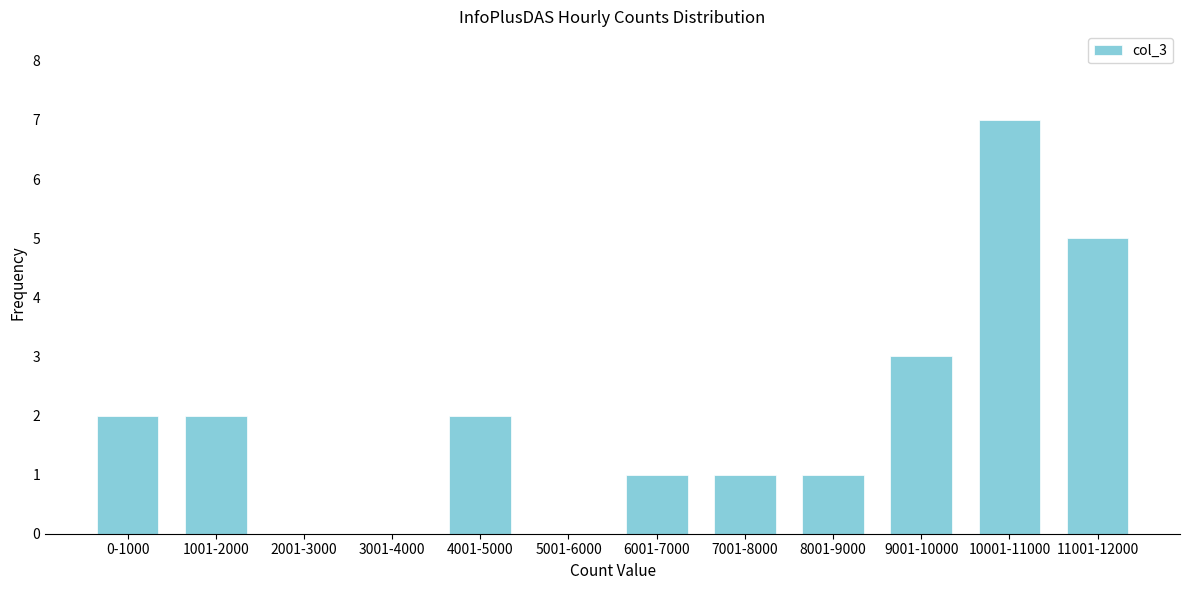

Reading right to left, list all the values displayed in this chart.

11001-12000=5	10001-11000=7	9001-10000=3	8001-9000=1	7001-8000=1	6001-7000=1	5001-6000=0	4001-5000=2	3001-4000=0	2001-3000=0	1001-2000=2	0-1000=2